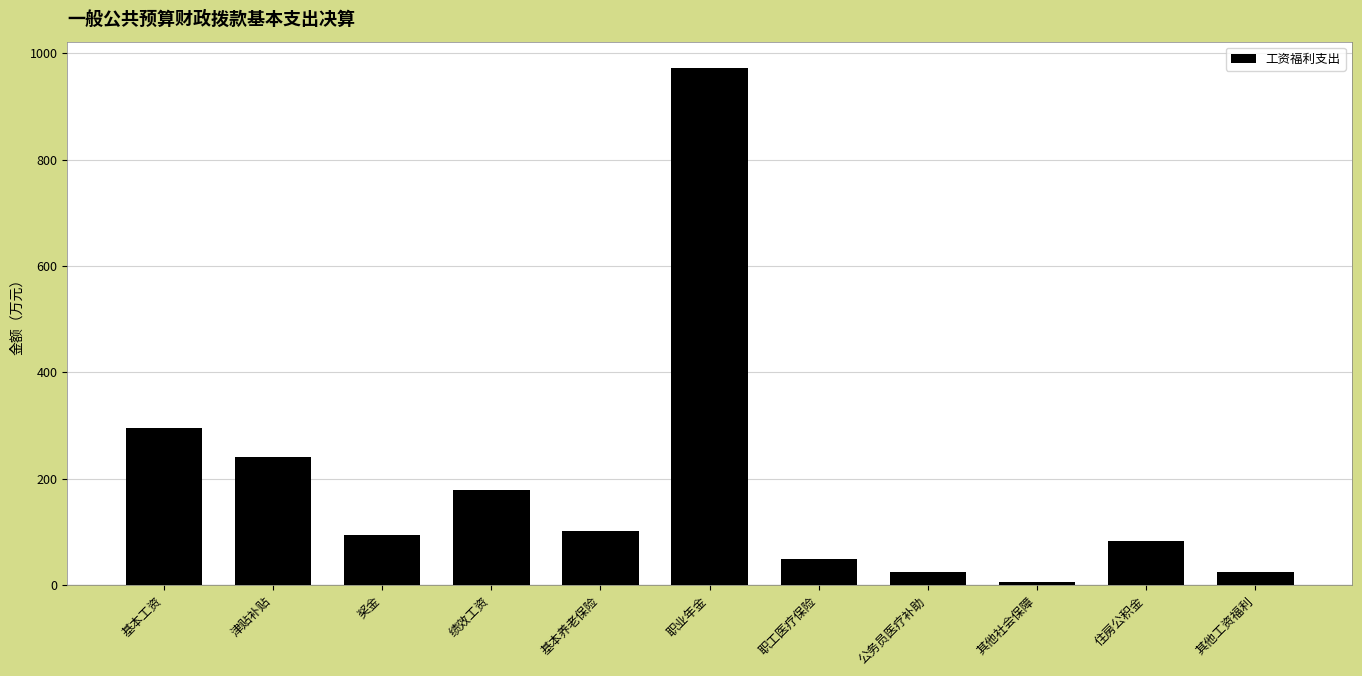

What is the label of the 1st bar from the left?

基本工资